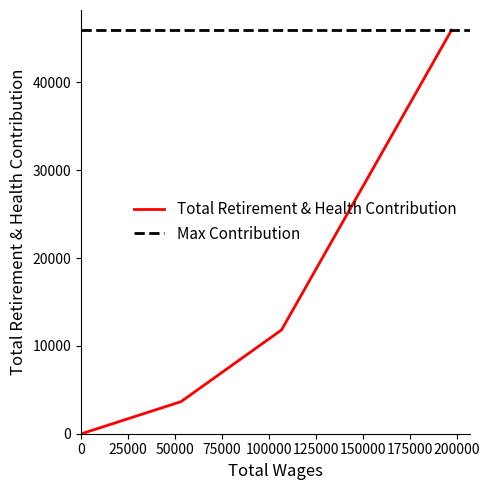

Is it true that the value at 53250.0 is 3653?

True